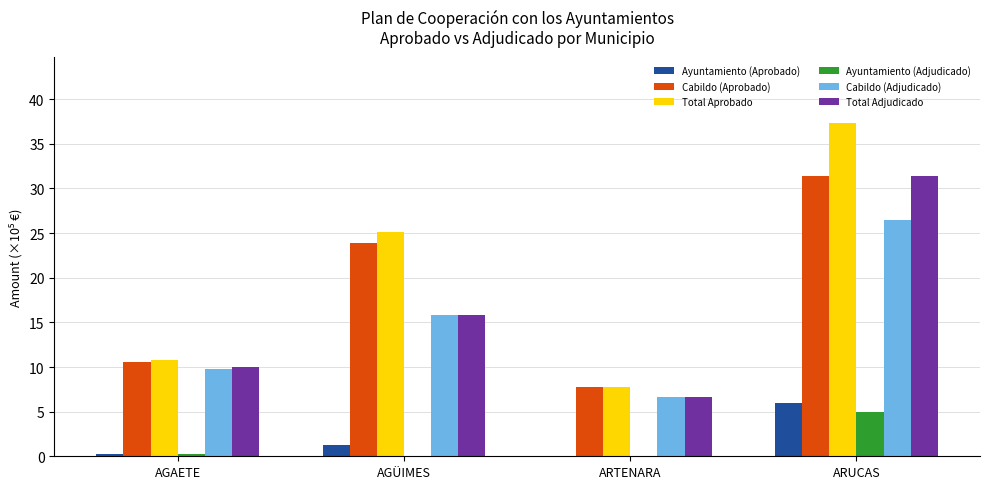

What is the sum of the Ayuntamiento (Aprobado) values at AGÜIMES and AGAETE?

1.6